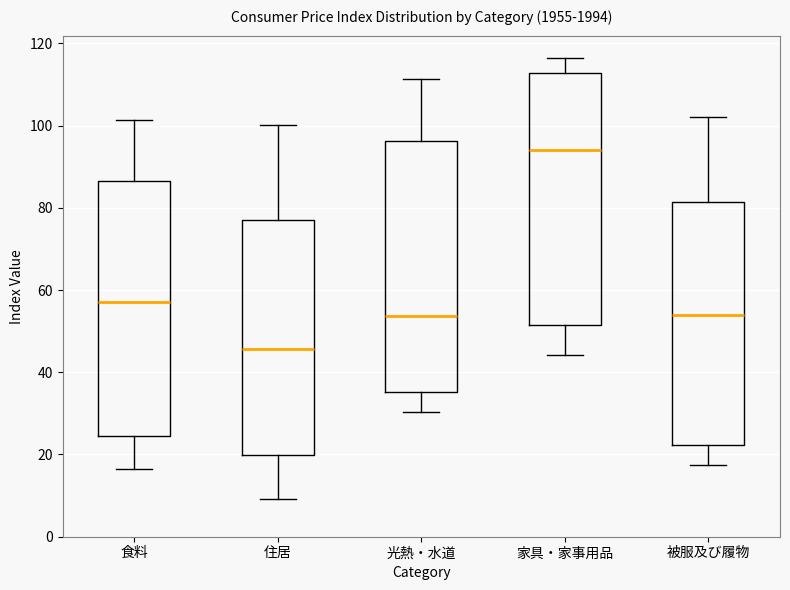

Where does the median line of the box for 家具・家事用品 sit on the y-axis? The values are not printed on the chart, so give them approximately, as read against the axis.

94